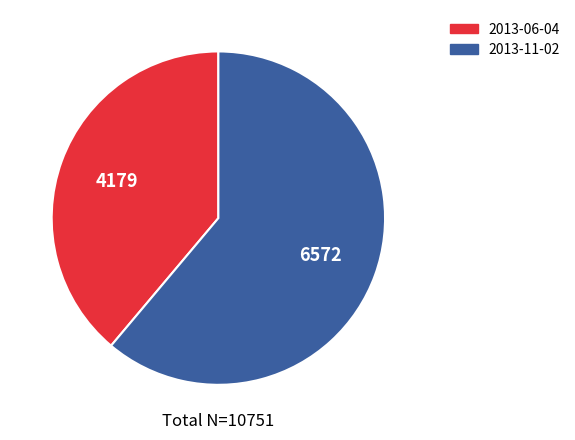

How many segments does this pie chart have?

2